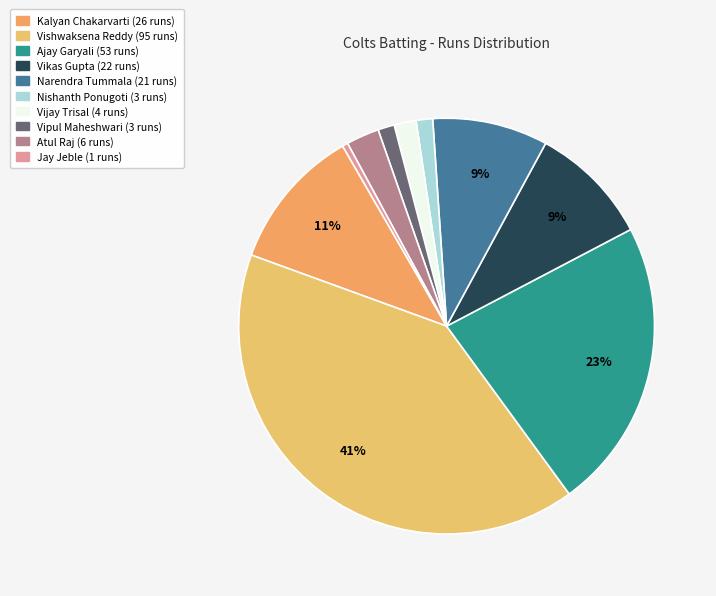

How many segments does this pie chart have?

10